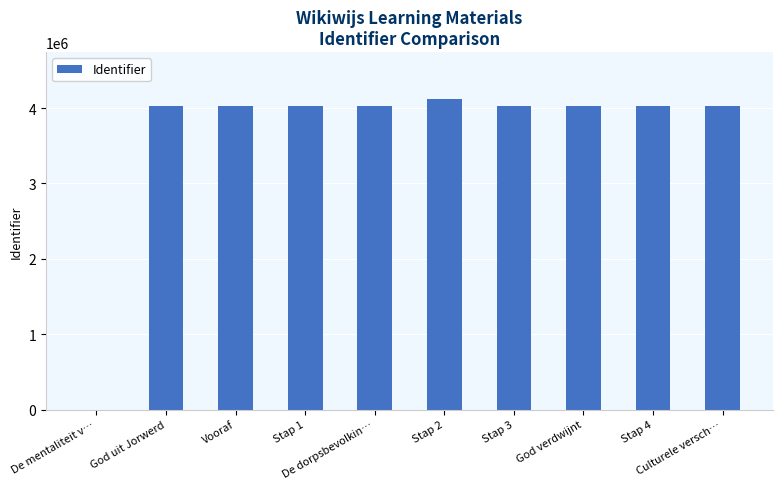

Reading left to right, extract all data points from this chart.

De mentaliteit v…=0	God uit Jorwerd=4029485	Vooraf=4029486	Stap 1=4029490	De dorpsbevolkin…=4029493	Stap 2=4124475	Stap 3=4029494	God verdwijnt=4029496	Stap 4=4029497	Culturele versch…=4029499